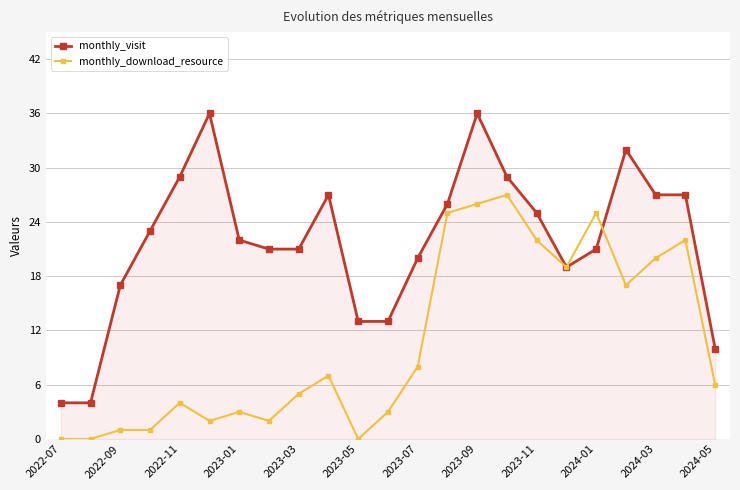

List the series in order of their peak value, lowest first.

monthly_download_resource, monthly_visit